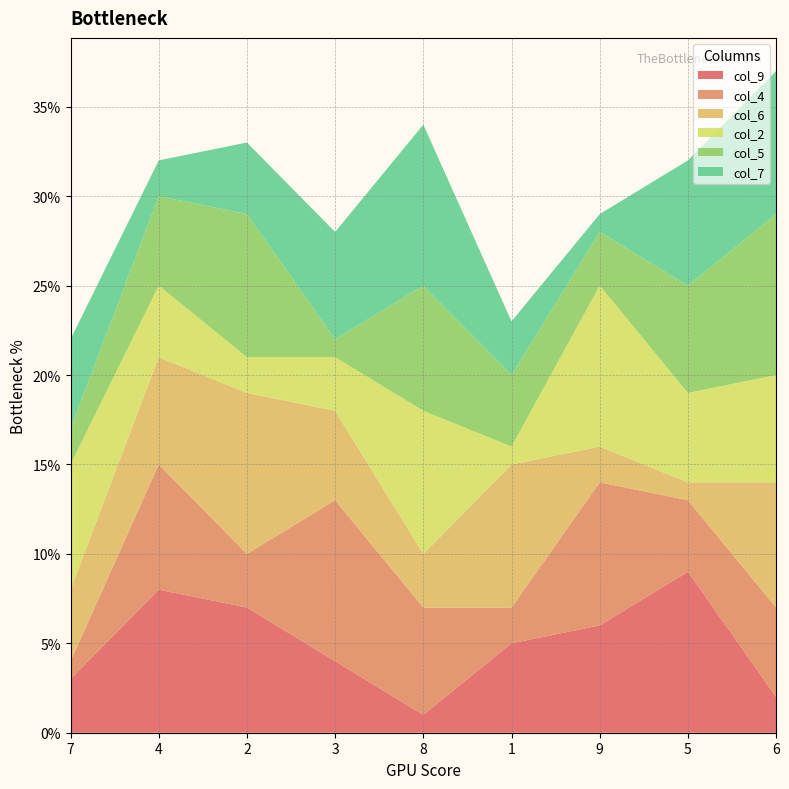

Reading right to left, transcribe all the data shown in this chart.

col_9: 2	9	6	5	1	4	7	8	3
col_4: 5	4	8	2	6	9	3	7	1
col_6: 7	1	2	8	3	5	9	6	4
col_2: 6	5	9	1	8	3	2	4	7
col_5: 9	6	3	4	7	1	8	5	2
col_7: 8	7	1	3	9	6	4	2	5